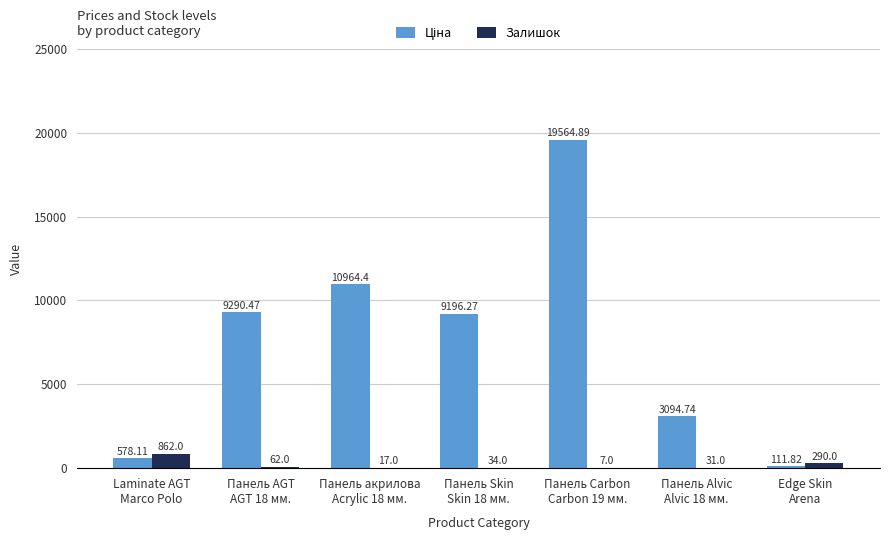

What is the sum of all Залишок values?

1303.0